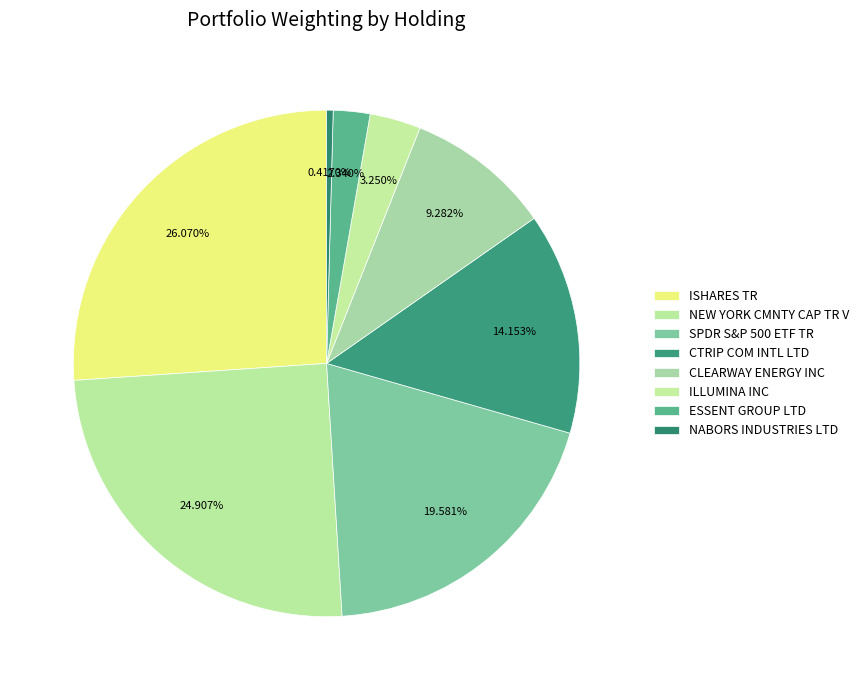

To the nearest percent, what is the difference between the largest and smallest slice percentages?

26%